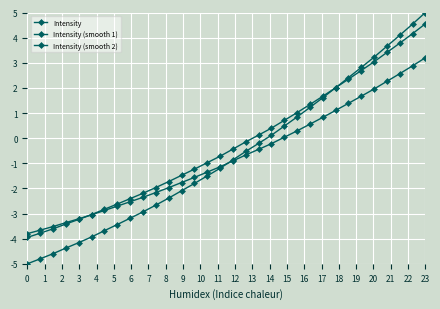

How many lines are shown in the chart?

3